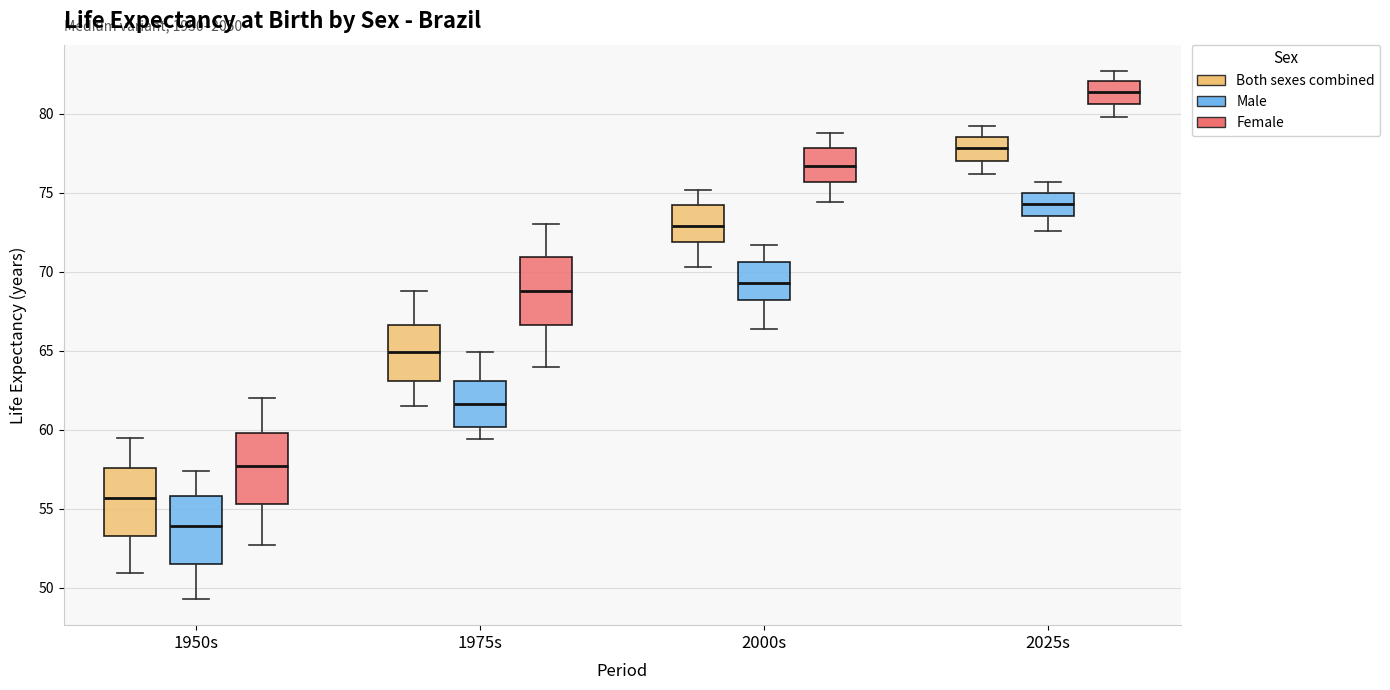

Reading left to right, transcribe this box plot: for each box, give where its median line is, the range the box spans, and where its two whiskers end, as read against the y-axis. The values are not printed on the chart, so give them approximately, as read against the axis.

1950s (Both sexes combined): median 55.5, box 53.5 to 57.5, whiskers 51.0 to 59.5
1950s (Male): median 54.0, box 51.5 to 56.0, whiskers 49.5 to 57.5
1950s (Female): median 57.5, box 55.5 to 60.0, whiskers 52.5 to 62.0
1975s (Both sexes combined): median 65.0, box 63.0 to 66.5, whiskers 61.5 to 69.0
1975s (Male): median 61.5, box 60.0 to 63.0, whiskers 59.5 to 65.0
1975s (Female): median 69.0, box 66.5 to 71.0, whiskers 64.0 to 73.0
2000s (Both sexes combined): median 73.0, box 72.0 to 74.0, whiskers 70.5 to 75.0
2000s (Male): median 69.5, box 68.0 to 70.5, whiskers 66.5 to 71.5
2000s (Female): median 76.5, box 75.5 to 78.0, whiskers 74.5 to 79.0
2025s (Both sexes combined): median 78.0, box 77.0 to 78.5, whiskers 76.0 to 79.0
2025s (Male): median 74.5, box 73.5 to 75.0, whiskers 72.5 to 75.5
2025s (Female): median 81.5, box 80.5 to 82.0, whiskers 80.0 to 82.5